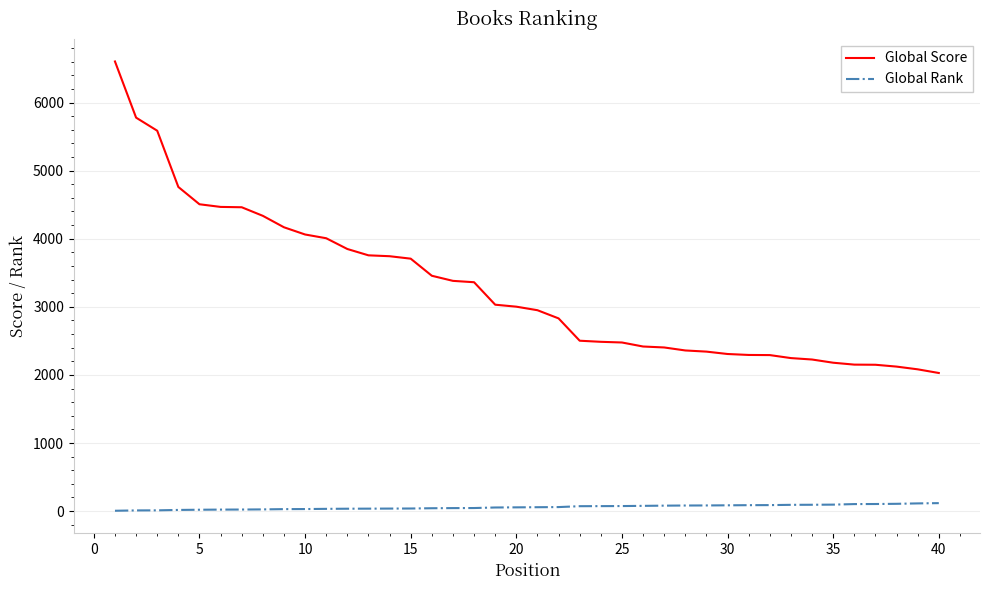

True or false: Global Score and Global Rank cross at least once.

False